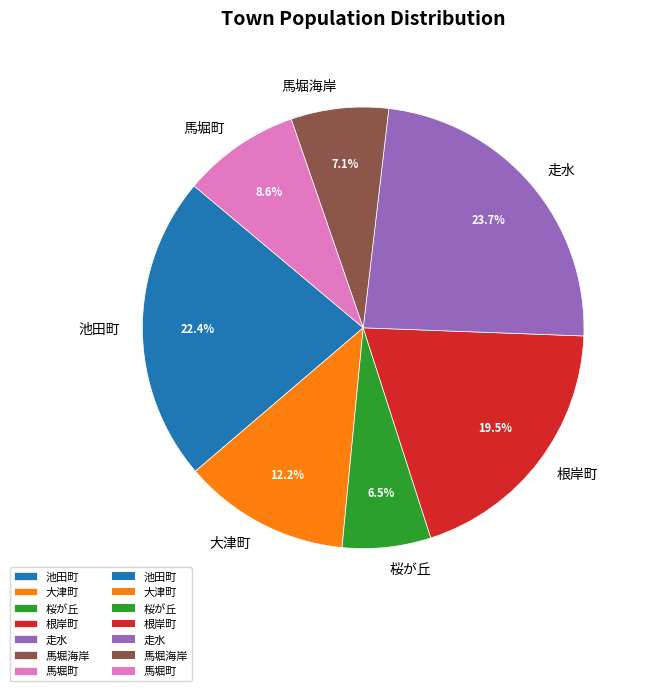

Which has a higher value, 馬堀海岸 or 走水?

走水